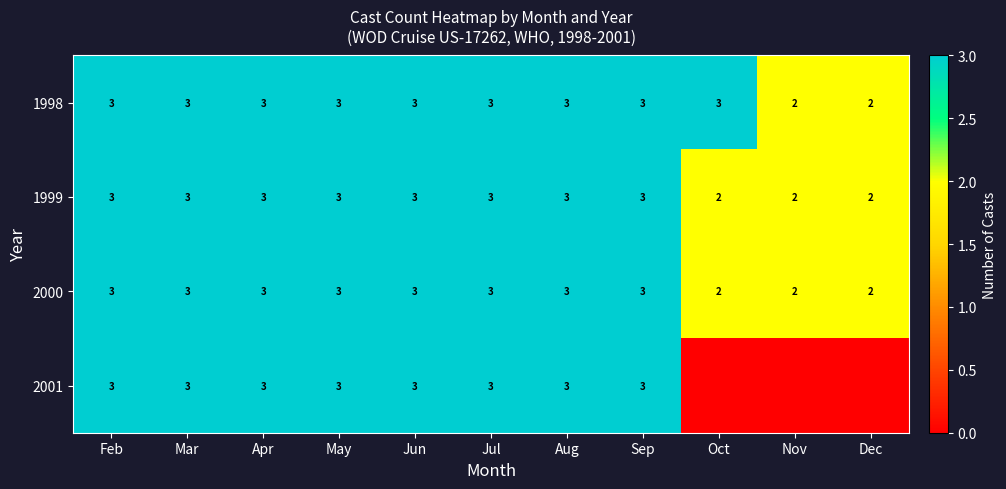

The 2000 series shows 5 at Jun. True or false?

False